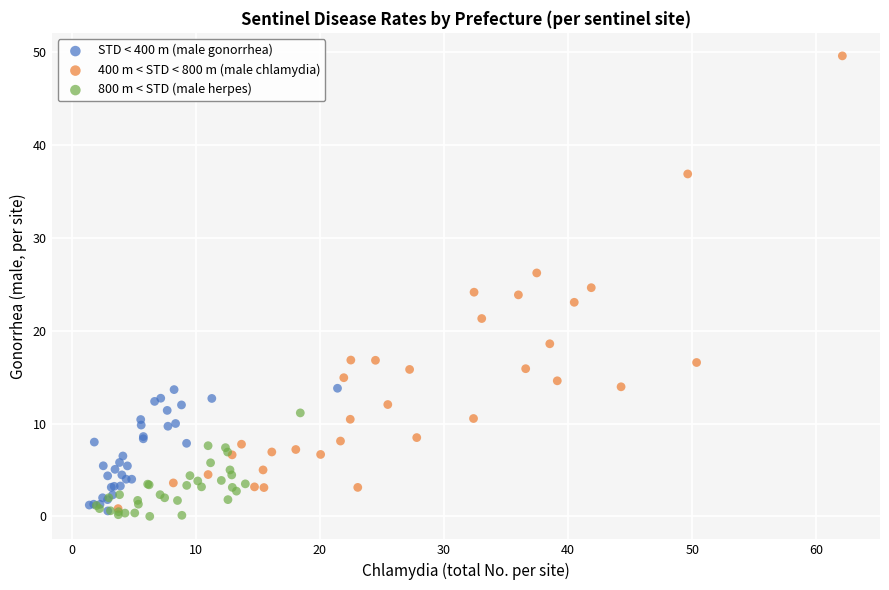

Which series reaches the maximum Y coordinate?

400 m < STD < 800 m (male chlamydia)